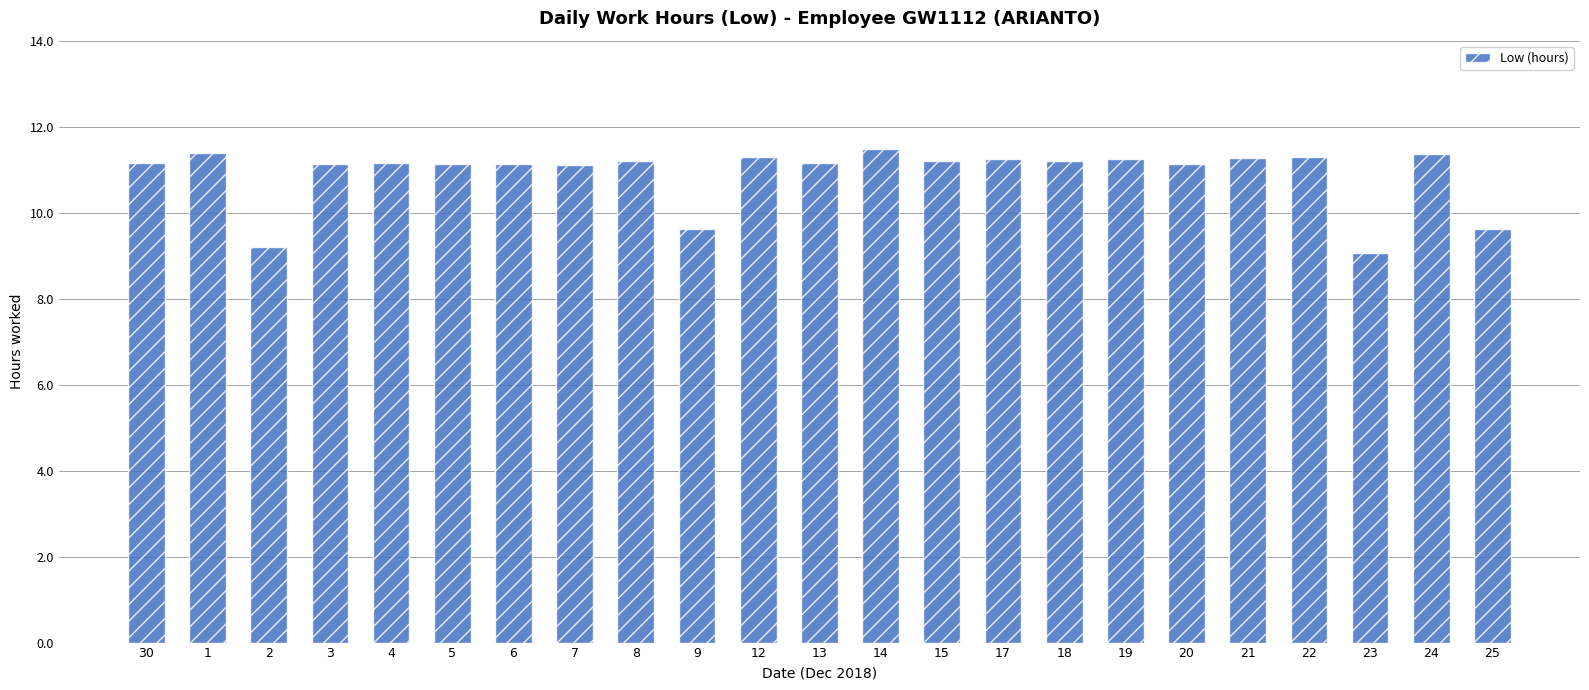

How many distinct data groups are displayed?

1